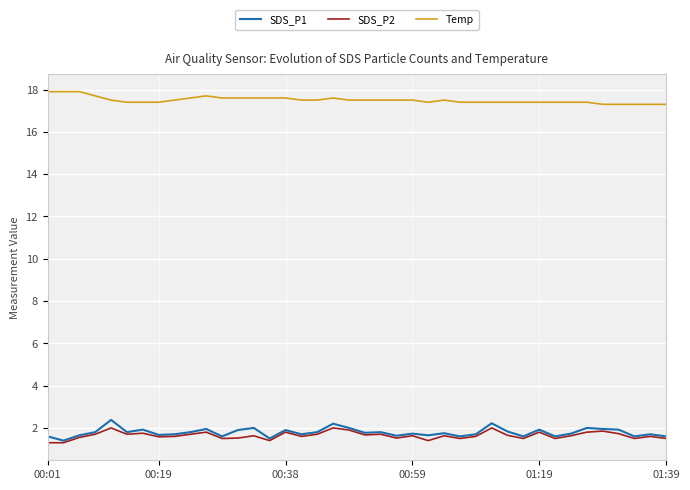

True or false: SDS_P1 and Temp intersect in this chart.

False